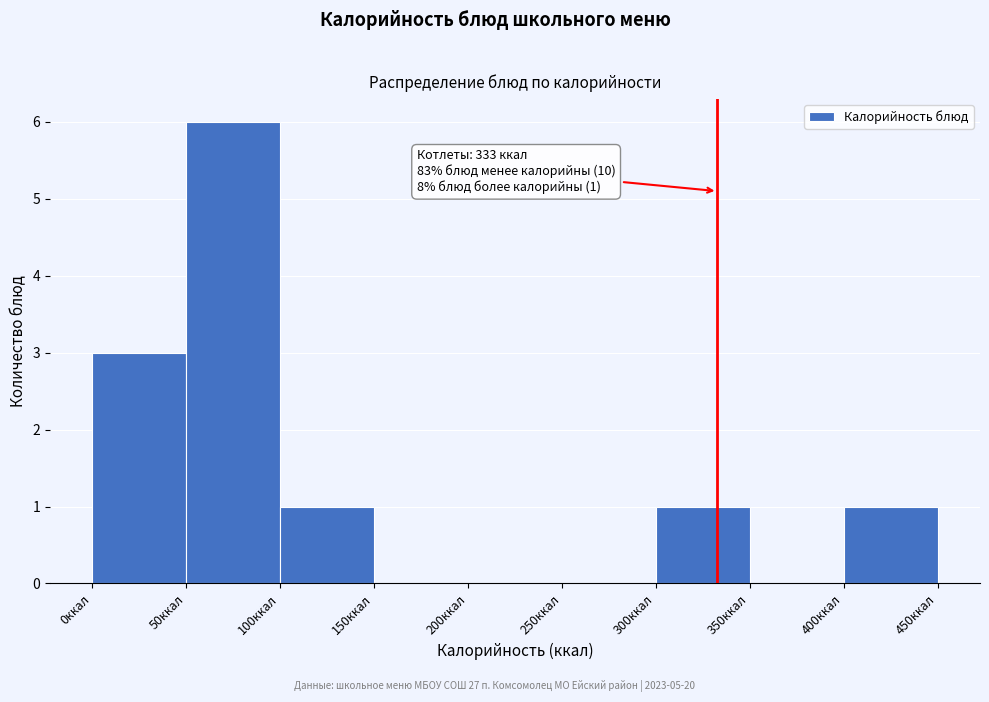

Over which range of the x-axis is the bar tallest?

50 to 100